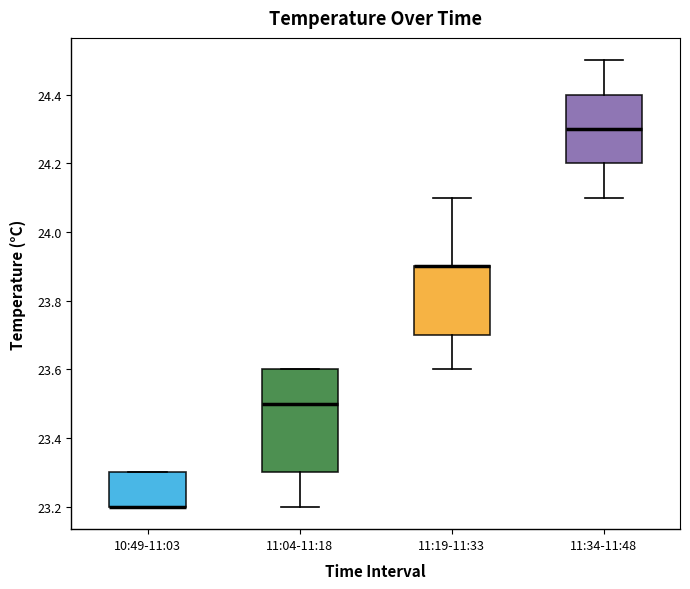

Reading left to right, transcribe this box plot: for each box, give where its median line is, the range the box spans, and where its two whiskers end, as read against the y-axis. The values are not printed on the chart, so give them approximately, as read against the axis.

10:49-11:03: median 23.2 (drawn on the box's lower edge), box 23.2 to 23.3, whiskers 23.2 to 23.3
11:04-11:18: median 23.5, box 23.3 to 23.6, whiskers 23.2 to 23.6
11:19-11:33: median 23.9 (drawn on the box's upper edge), box 23.7 to 23.9, whiskers 23.6 to 24.1
11:34-11:48: median 24.3, box 24.2 to 24.4, whiskers 24.1 to 24.5